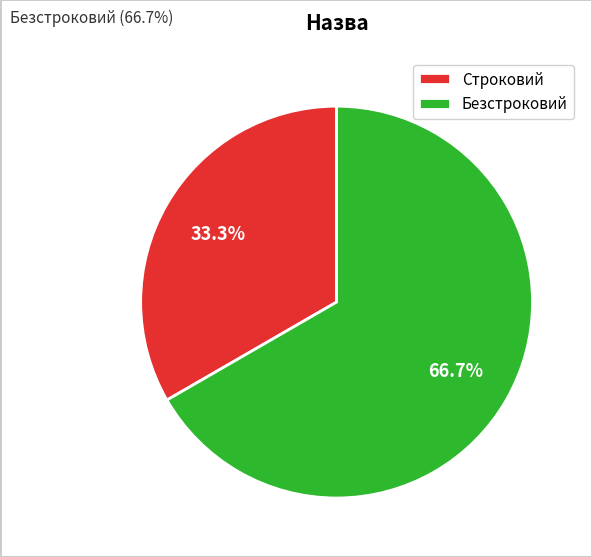

Does Безстроковий account for over 50% of the chart?

Yes